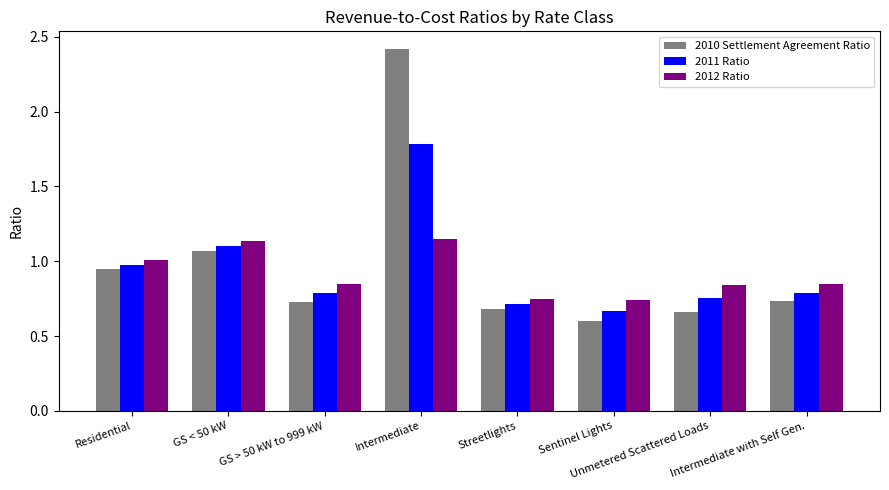

What is the difference between the 2011 Ratio values at Unmetered Scattered Loads and GS < 50 kW?

0.3